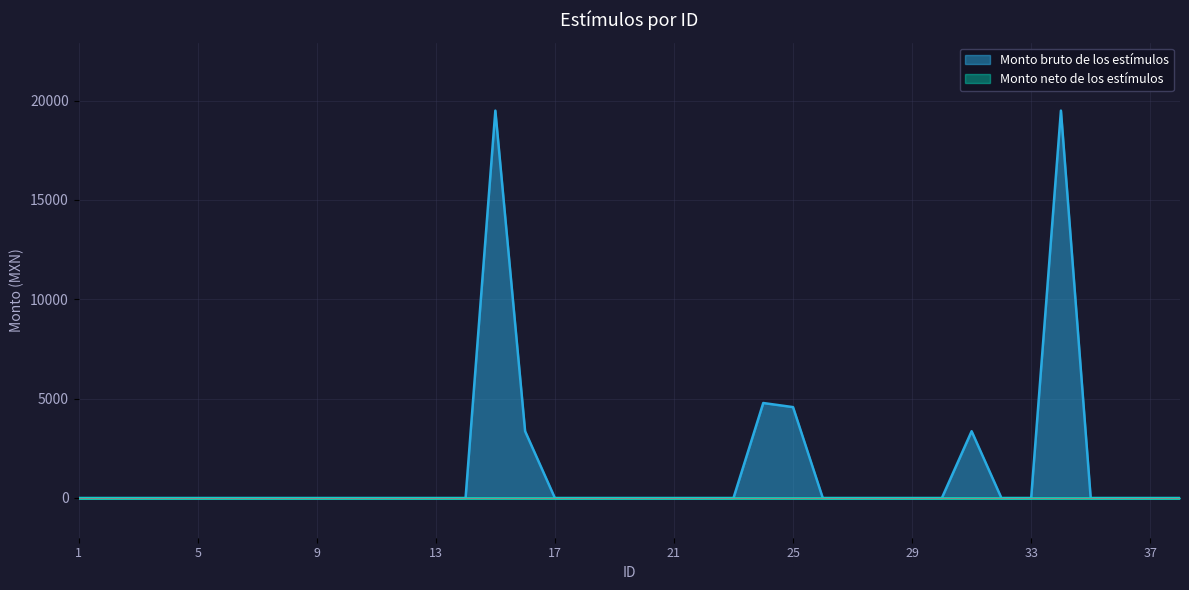

Between 38 and 26, which is larger?

38